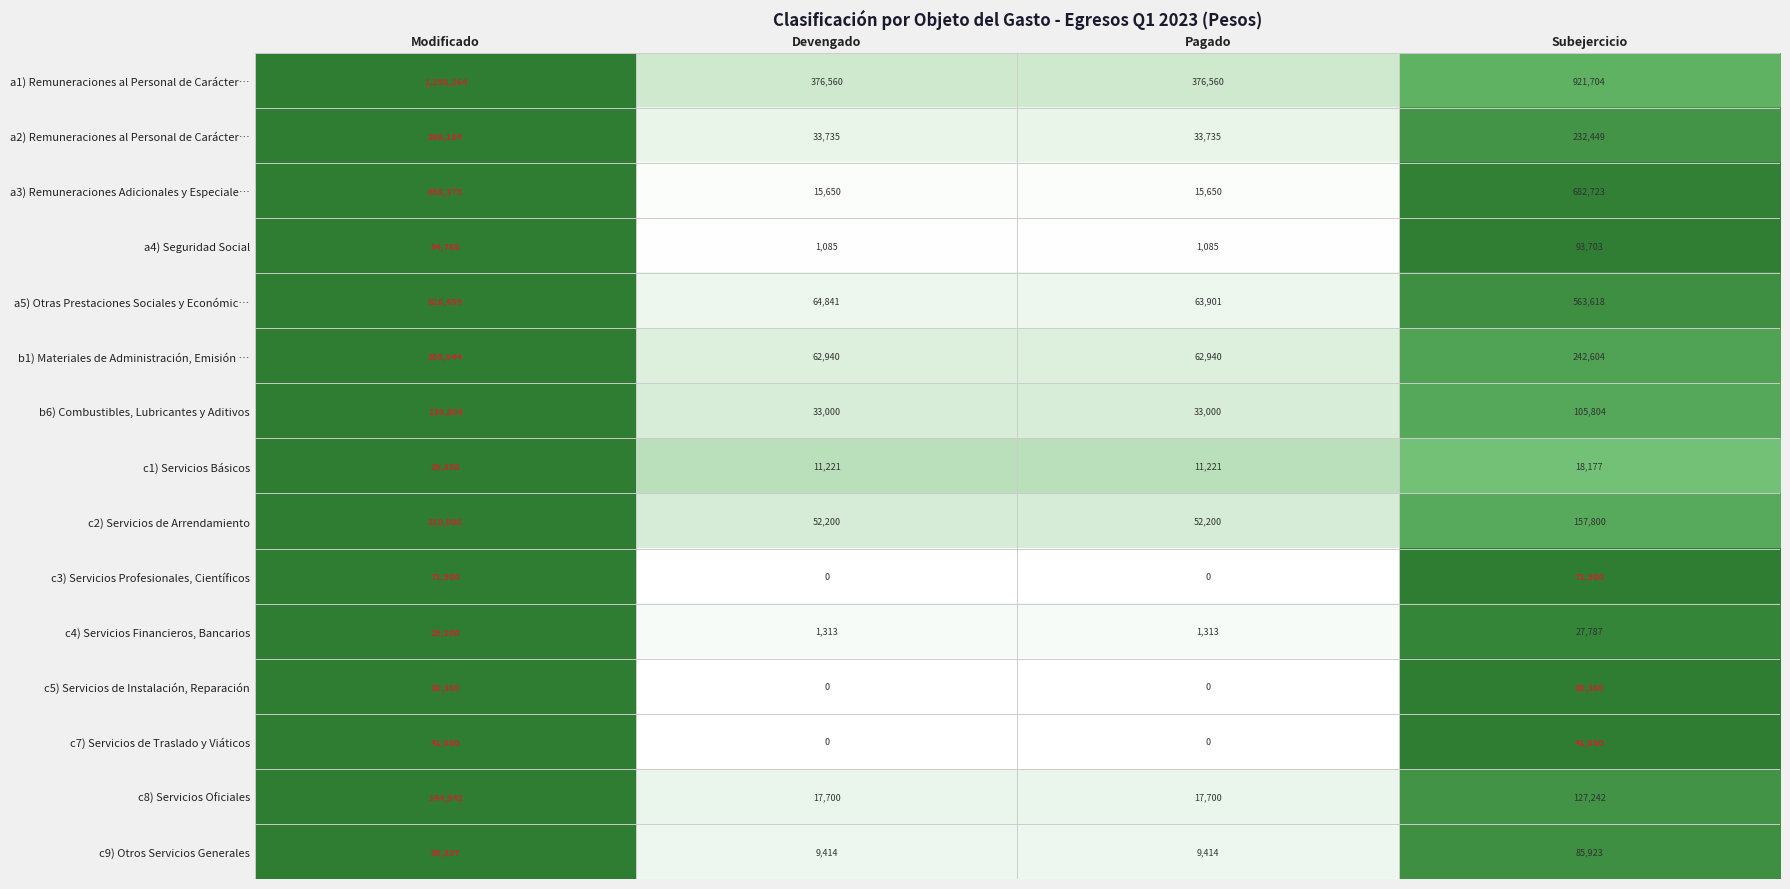

What is the maximum value shown in the chart?

1298264